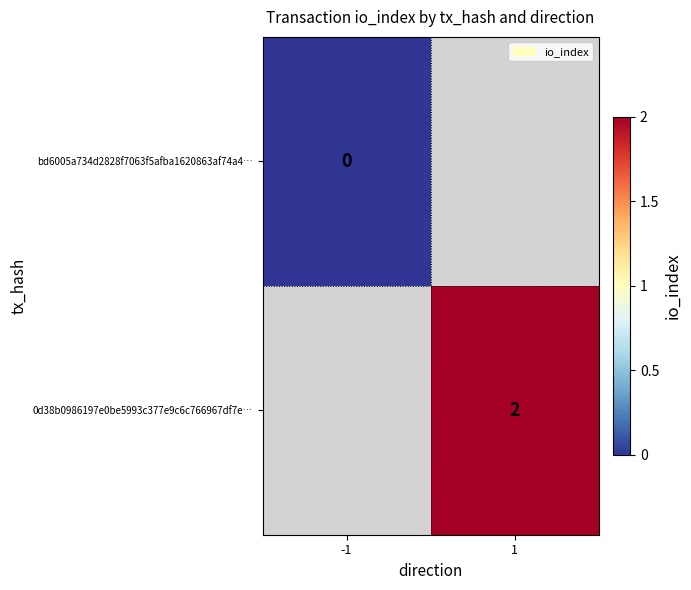

True or false: 0d38b0986197e0be5993c377e9c6c766967df7e… has a value of 1 at 1.

False